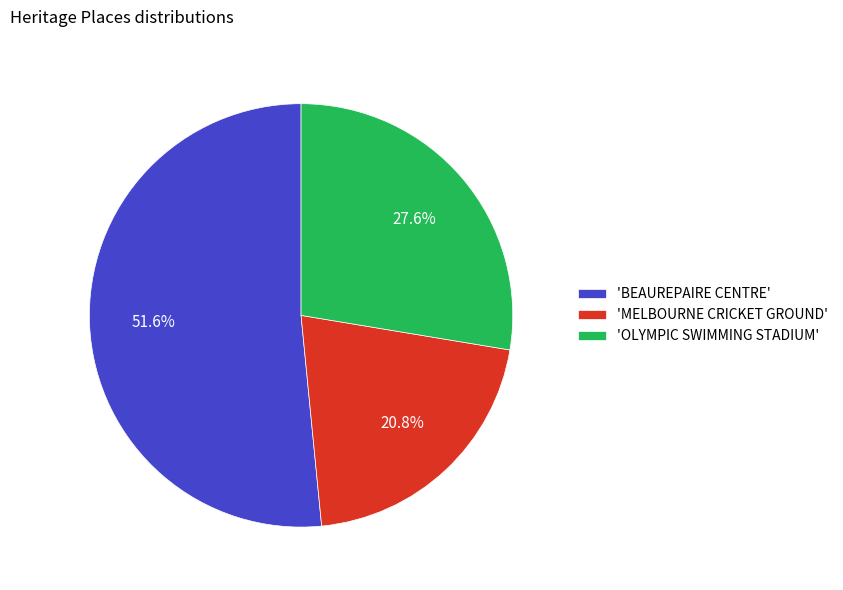

Rank the categories by value from highest to lowest.

'BEAUREPAIRE CENTRE', 'OLYMPIC SWIMMING STADIUM', 'MELBOURNE CRICKET GROUND'